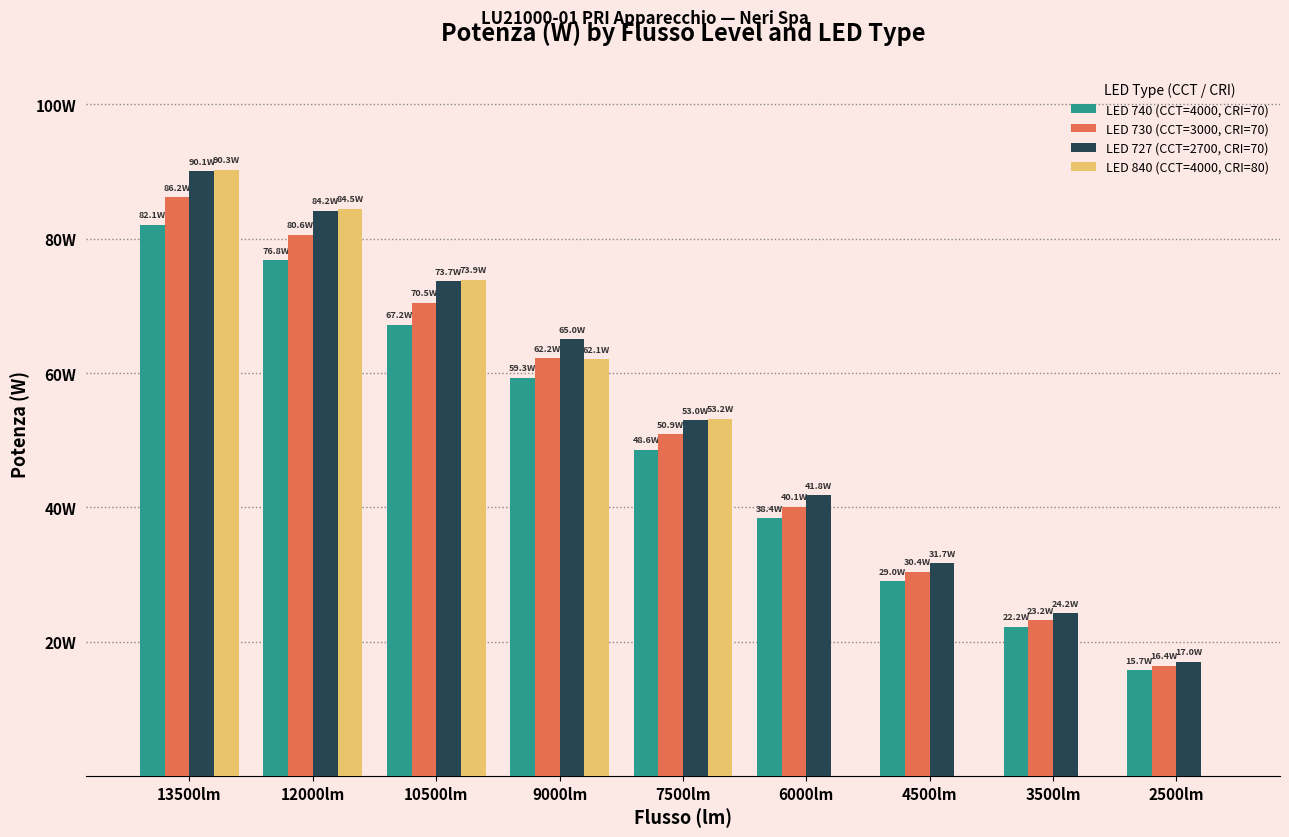

Rank the series by their average value, from lowest to highest.

LED 840 (CCT=4000, CRI=80), LED 740 (CCT=4000, CRI=70), LED 730 (CCT=3000, CRI=70), LED 727 (CCT=2700, CRI=70)